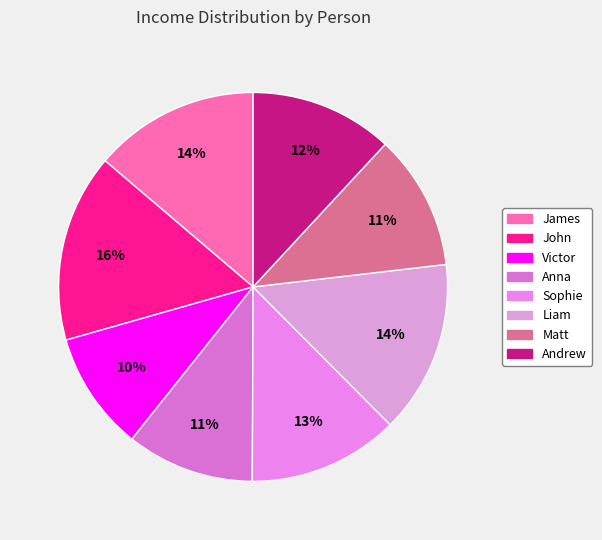

Which slice is the largest?

John